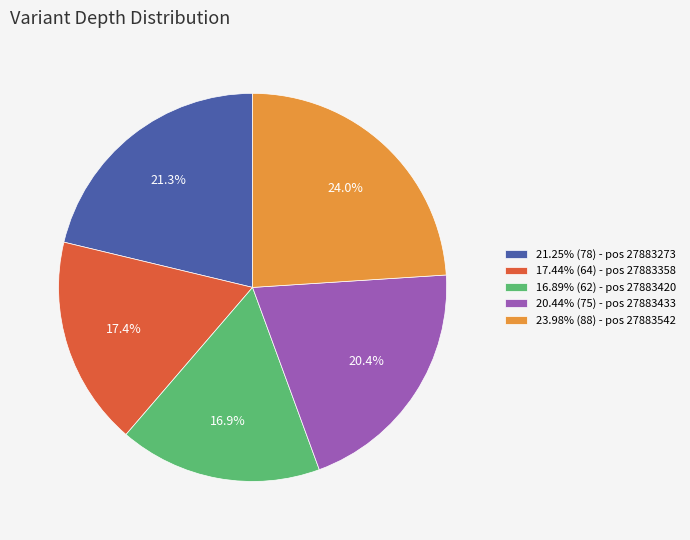

What percentage do 16.89% (62) - pos 27883420 and 23.98% (88) - pos 27883542 together represent?

40.9%